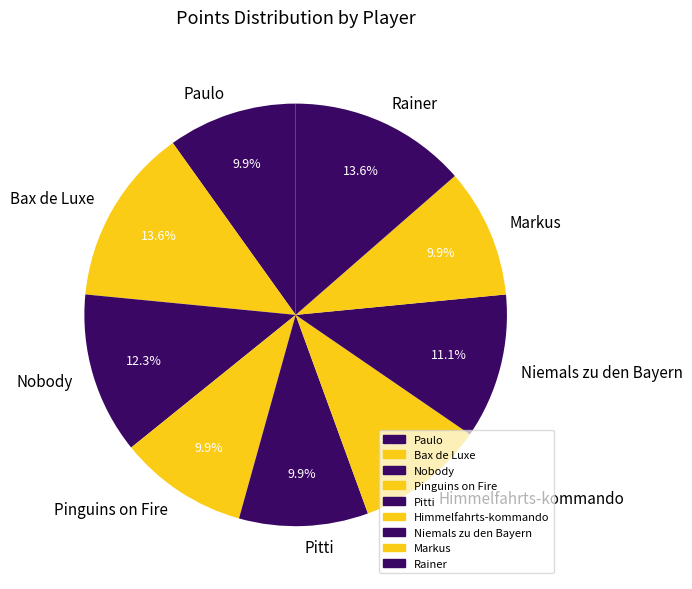

What is the ratio of the value at Bax de Luxe to the value at Niemals zu den Bayern?

1.2